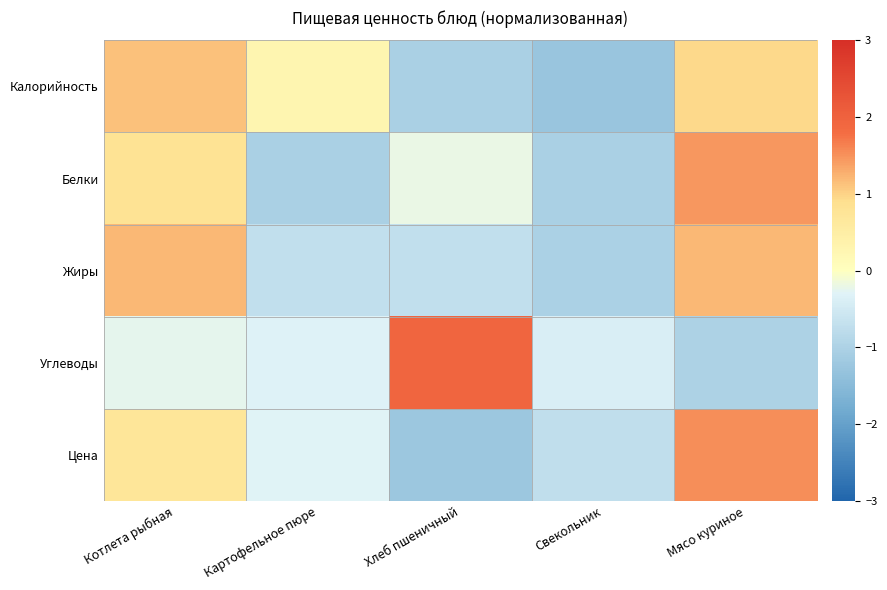

Which category has the highest value across all series?

Хлеб пшеничный